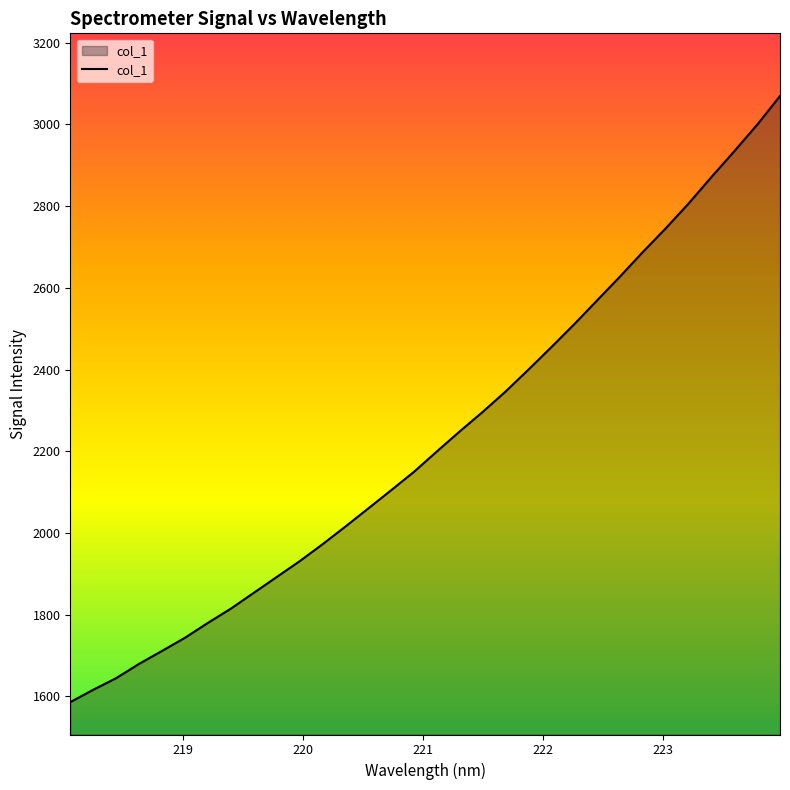

Does the chart display data point markers on the line(s)?

No